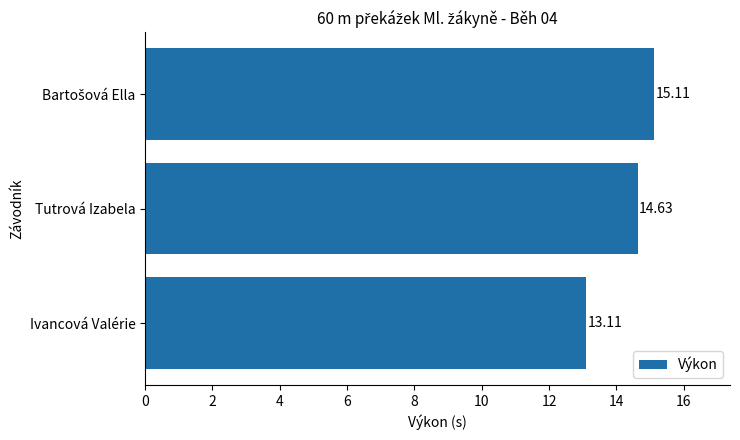

How many categories are shown in the chart?

3